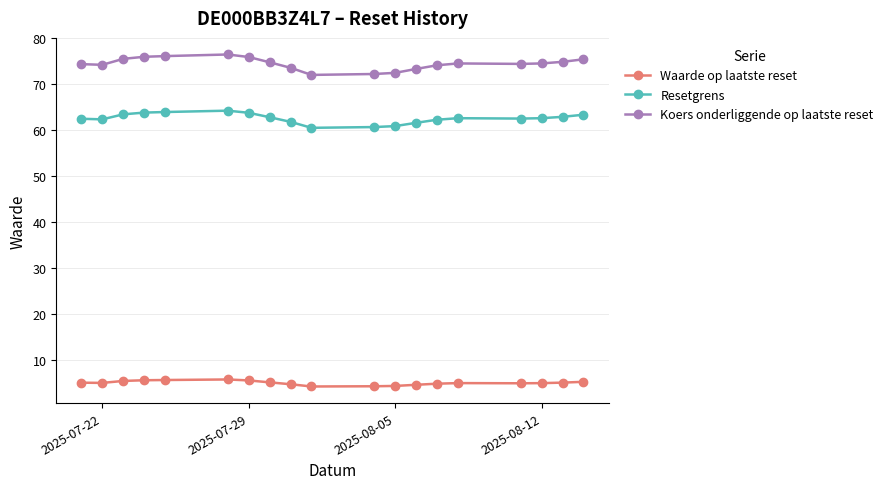

Which series has the largest range (max minus min)?

Koers onderliggende op laatste reset